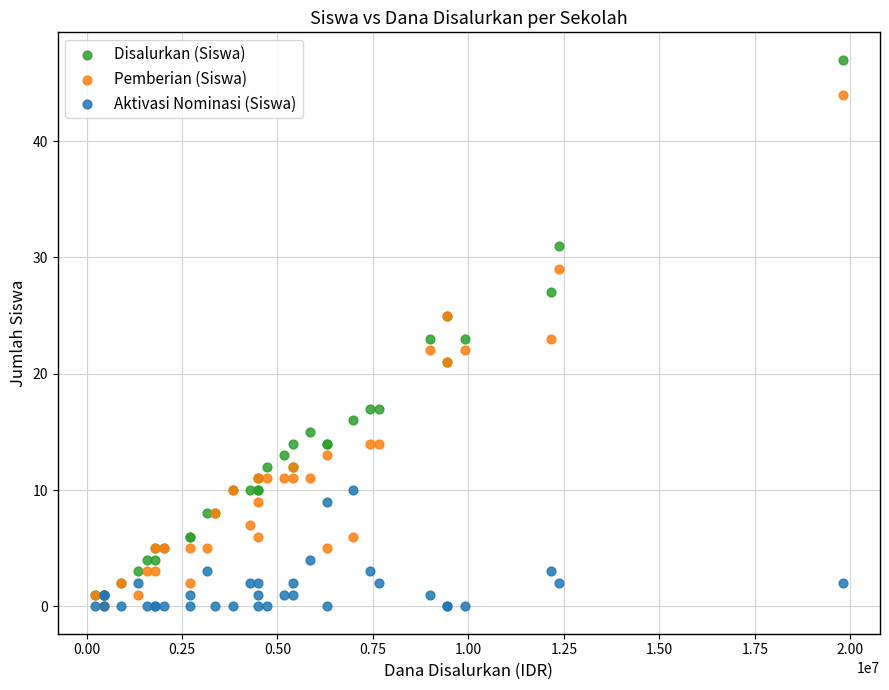

What are all the series names shown in the legend?

Disalurkan (Siswa), Pemberian (Siswa), Aktivasi Nominasi (Siswa)